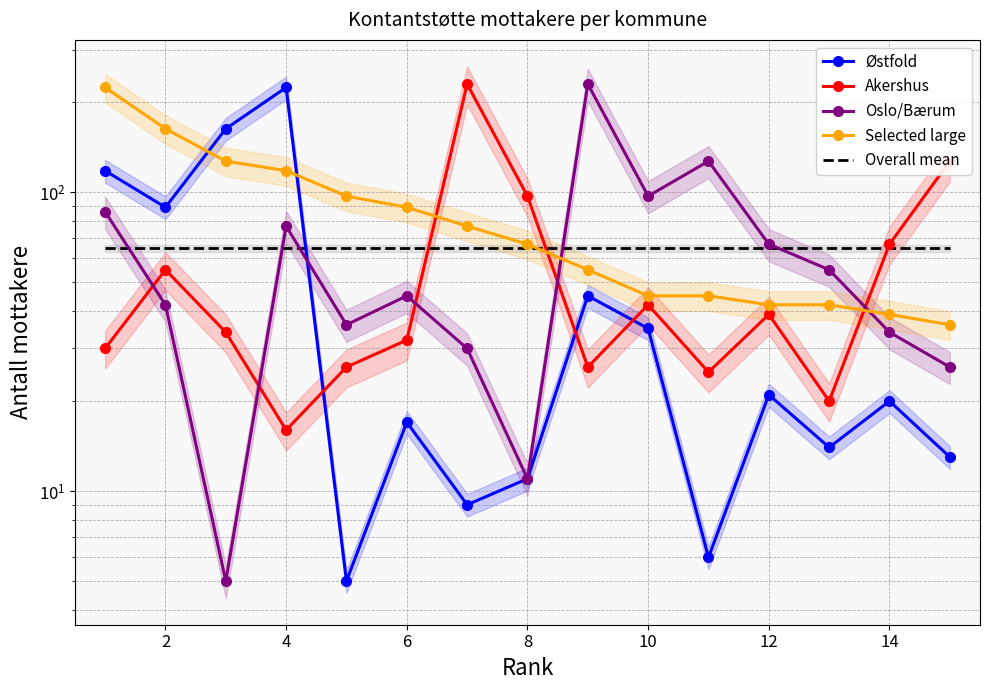

Count the number of data series in this chart.

5